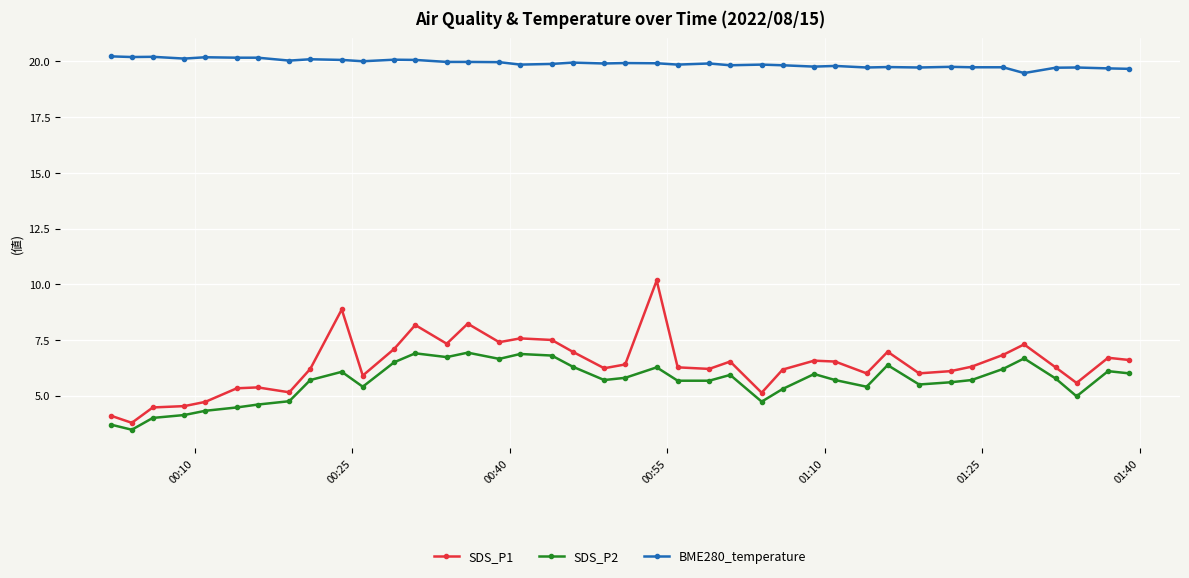

Count the number of categories in the chart.

40